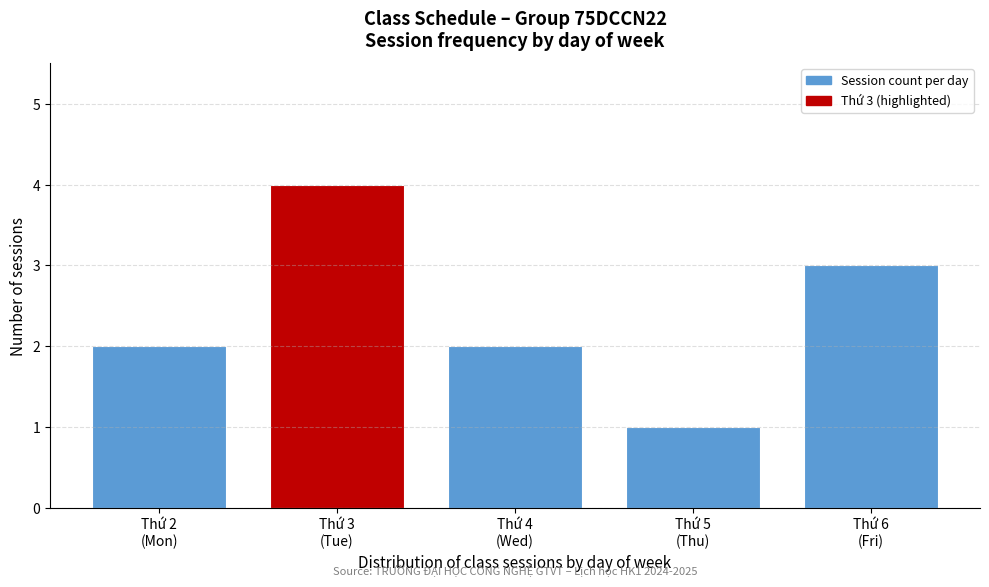

Reading right to left, list all the values displayed in this chart.

3	1	2	4	2